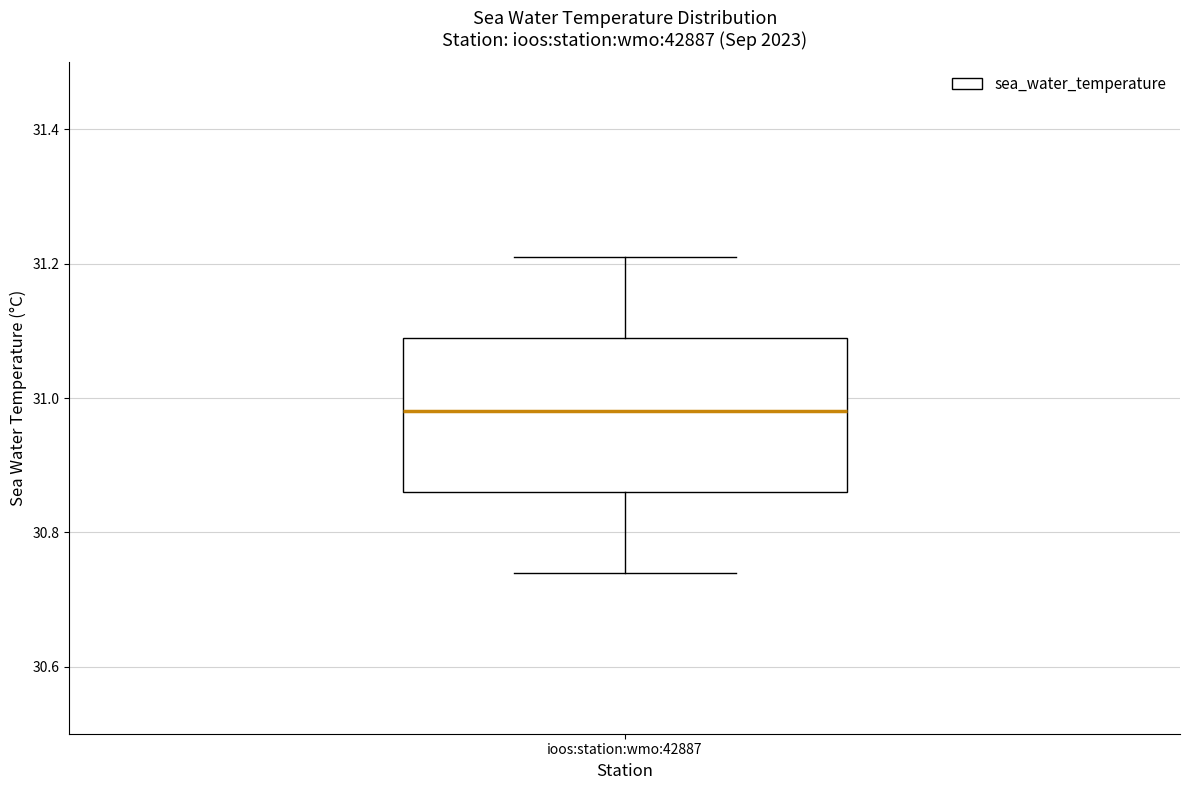

Read this box plot against the y-axis: the position of the median line, the range covered by the box, and the ends of both whiskers. The values are not printed on the chart, so give them approximately, as read against the axis.

median 30.98, box 30.86 to 31.10, whiskers 30.74 to 31.22